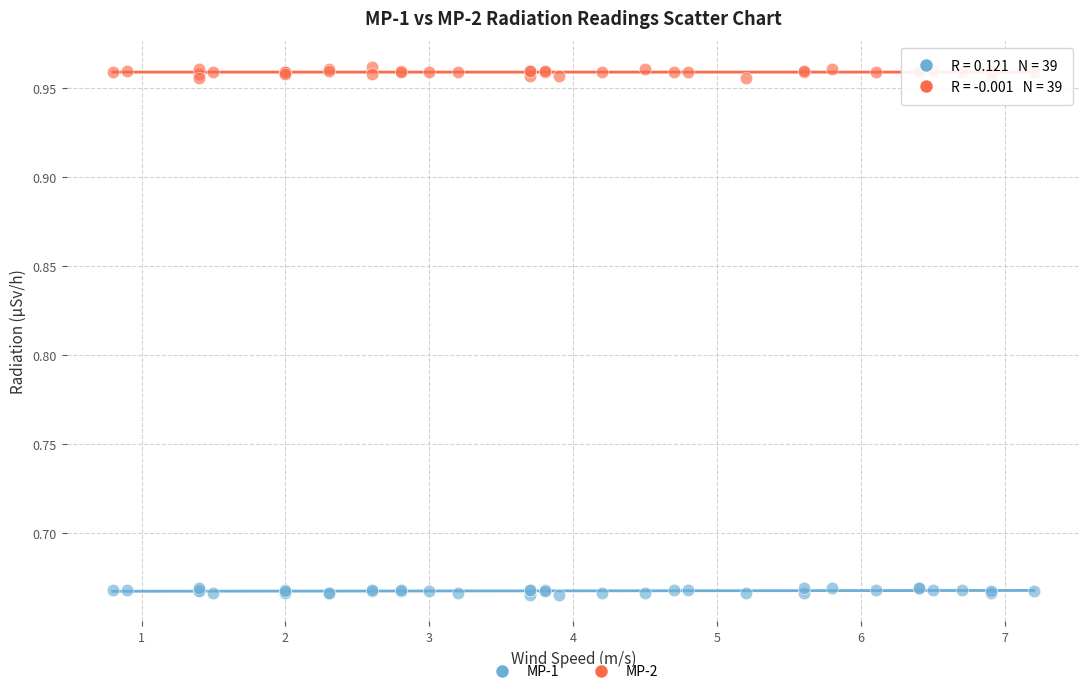

Which series reaches the minimum Y coordinate?

MP-1